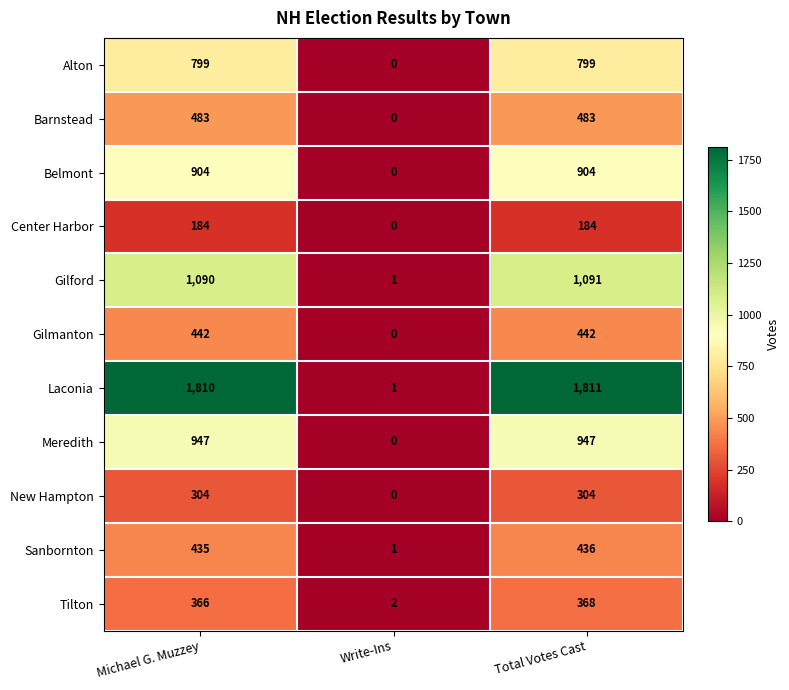

Rank the series by their maximum value, from lowest to highest.

Center Harbor, New Hampton, Tilton, Sanbornton, Gilmanton, Barnstead, Alton, Belmont, Meredith, Gilford, Laconia